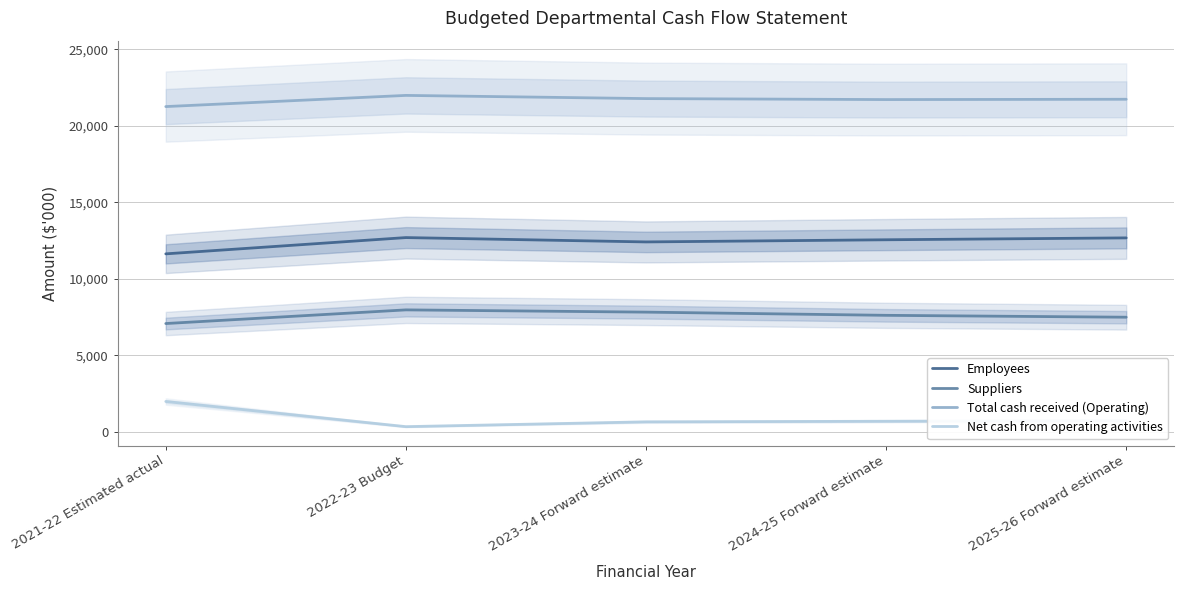

List the series in order of their overall mean, lowest first.

Net cash from operating activities, Suppliers, Employees, Total cash received (Operating)